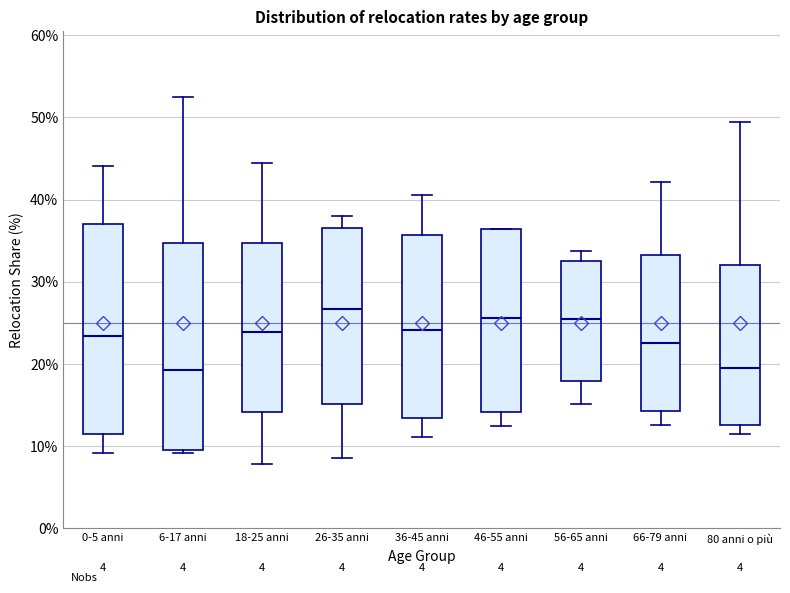

Where does the median line of the box for 80 anni o più sit on the y-axis? The values are not printed on the chart, so give them approximately, as read against the axis.

20